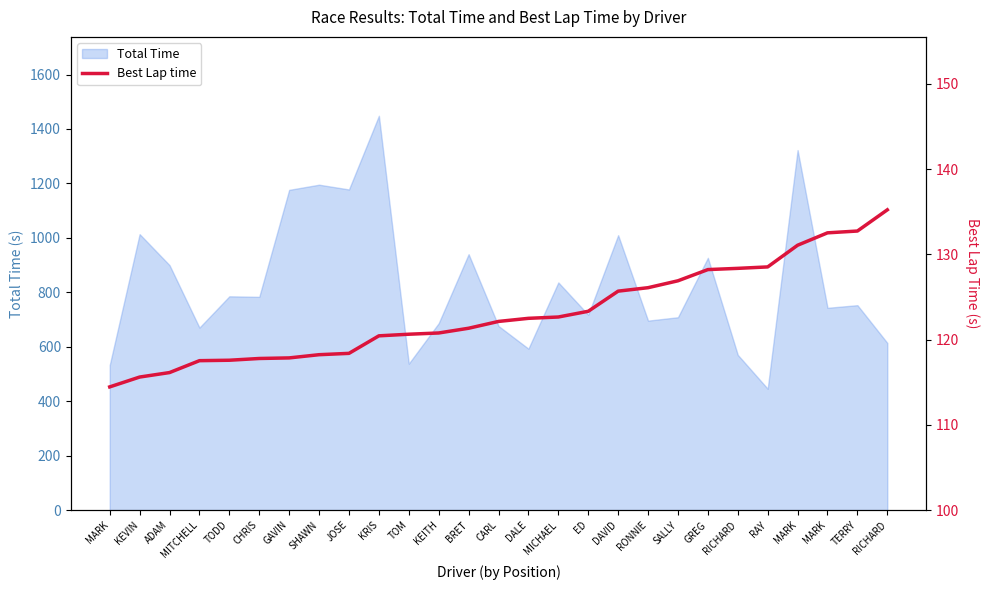

What is the greatest value displayed?

135.2